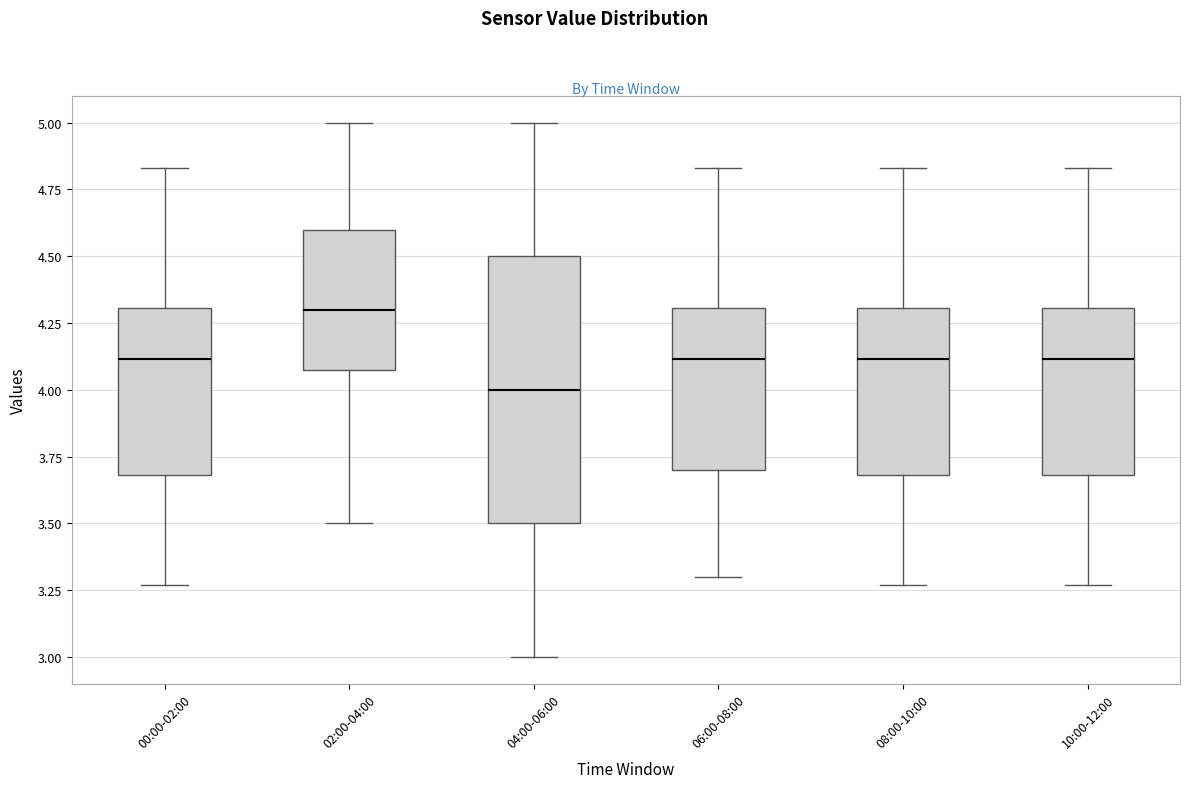

Where is the lower edge of the box for 10:00-12:00 on the y-axis? The values are not printed on the chart, so give them approximately, as read against the axis.

3.70